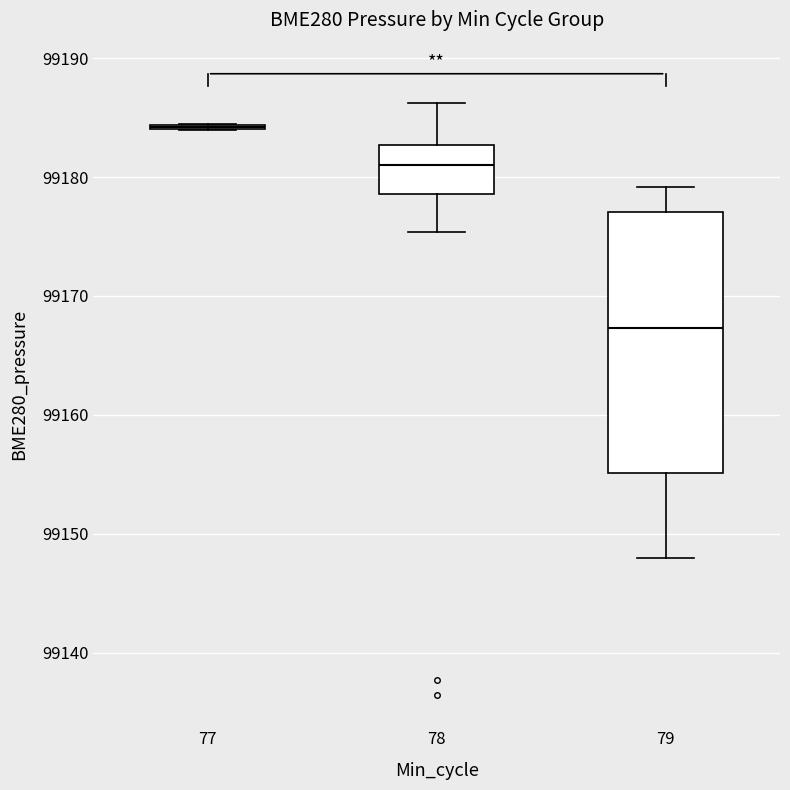

Reading left to right, read every box against the y-axis: the position of its median line, the range the box covers, and the ends of its whiskers. The values are not printed on the chart, so give them approximately, as read against the axis.

77: box collapsed to a line at 99184, whiskers 99184 to 99184
78: median 99181, box 99179 to 99183, whiskers 99175 to 99186
79: median 99167, box 99155 to 99177, whiskers 99148 to 99179